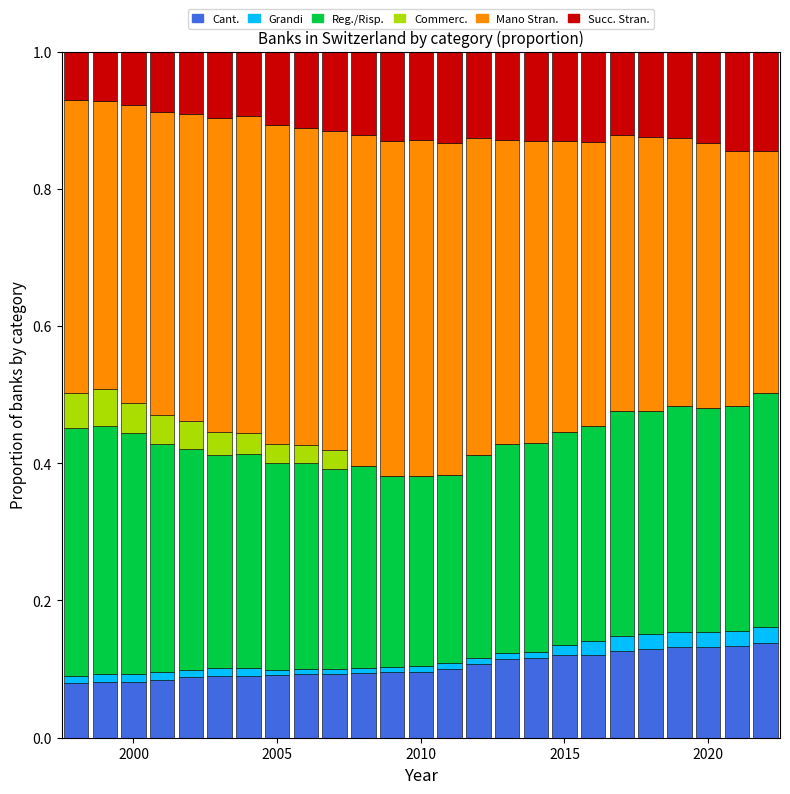

At which category is the sum across all series the highest?

2000